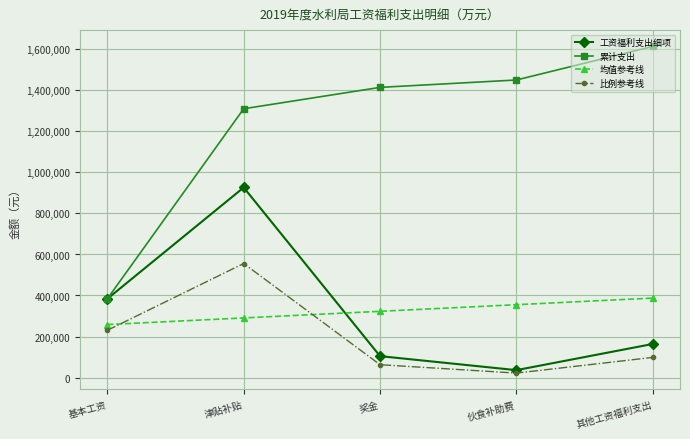

What is the average value of the 比例参考线 series?

193730.4